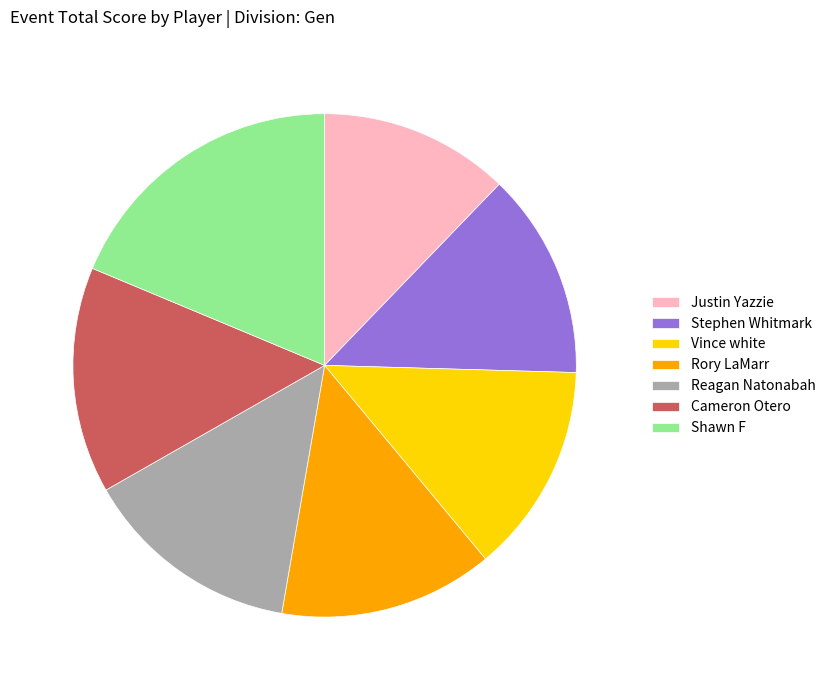

Approximately how many times larger is the value at Stephen Whitmark compared to Vince white?

1.0